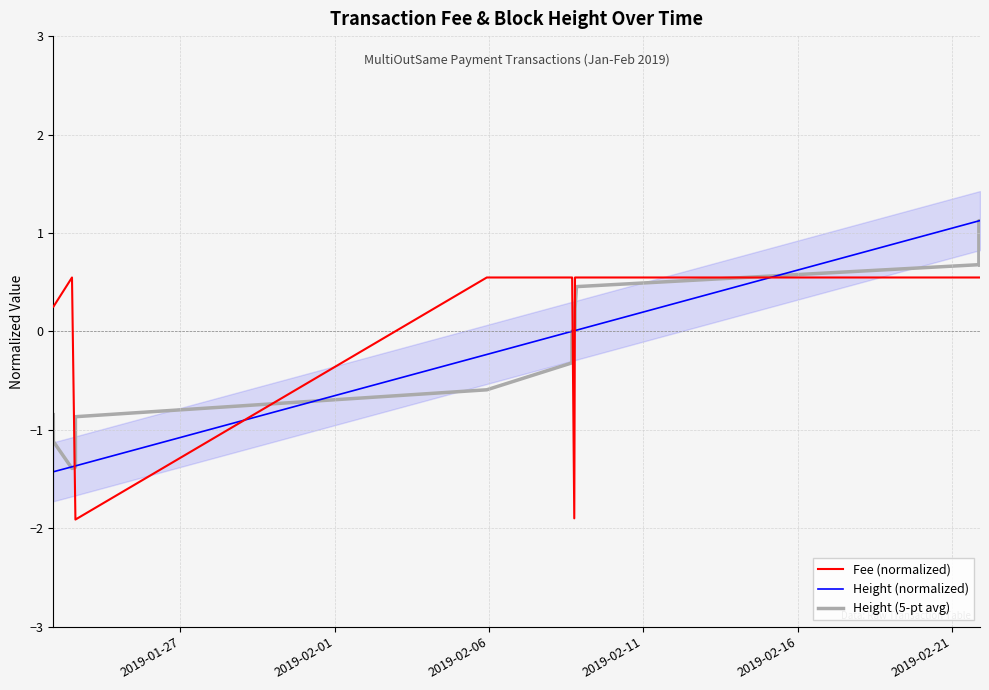

True or false: Height (normalized) and Height (5-pt avg) intersect in this chart.

True